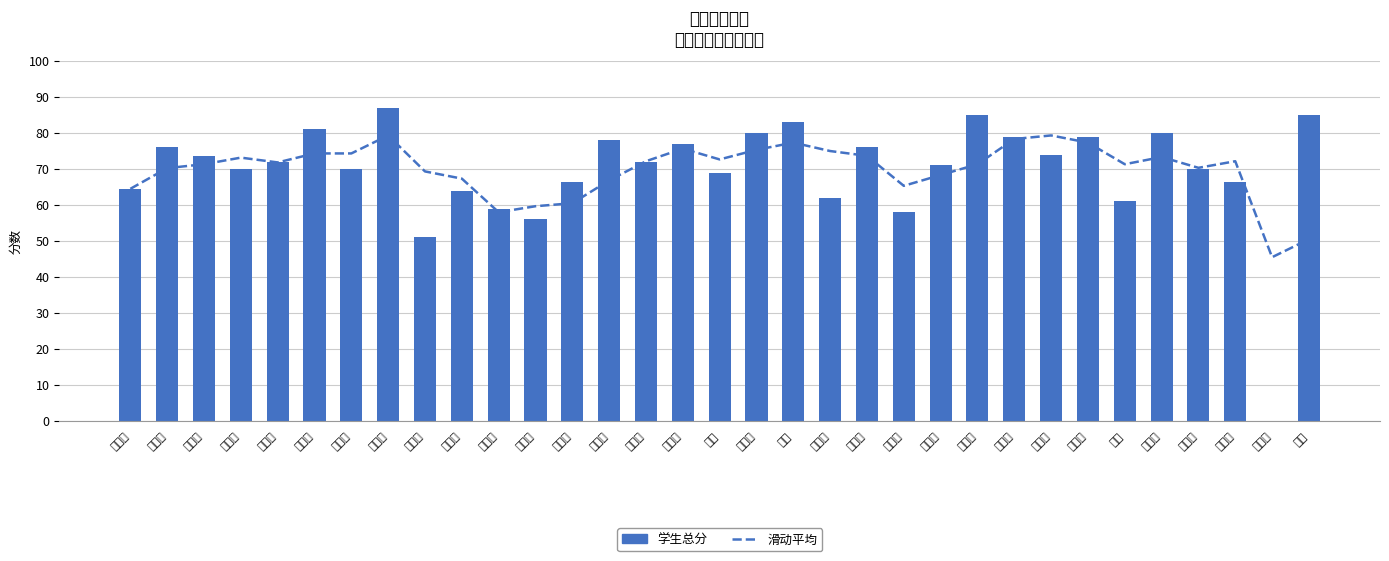

What are all the series names shown in the legend?

滑动平均, 学生总分